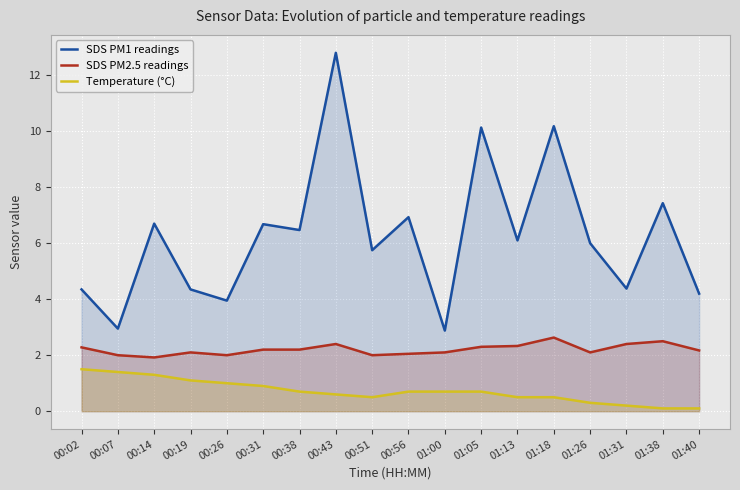

What is the label of the 1st point from the right?

01:40